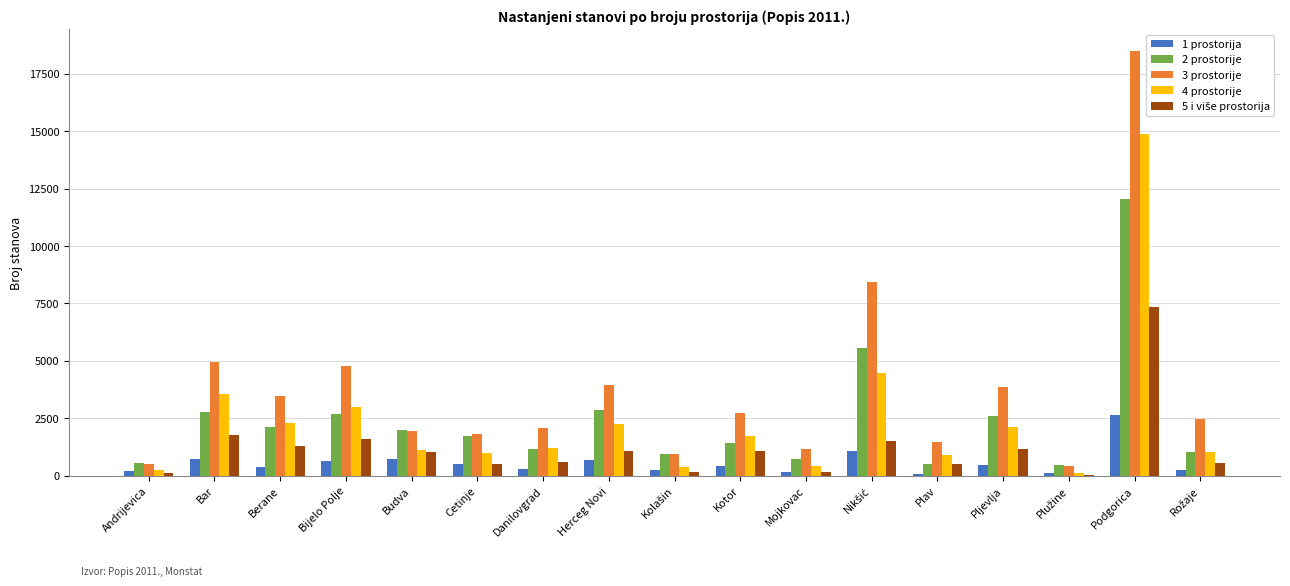

The value of 4 prostorije at Berane is 2317. True or false?

True